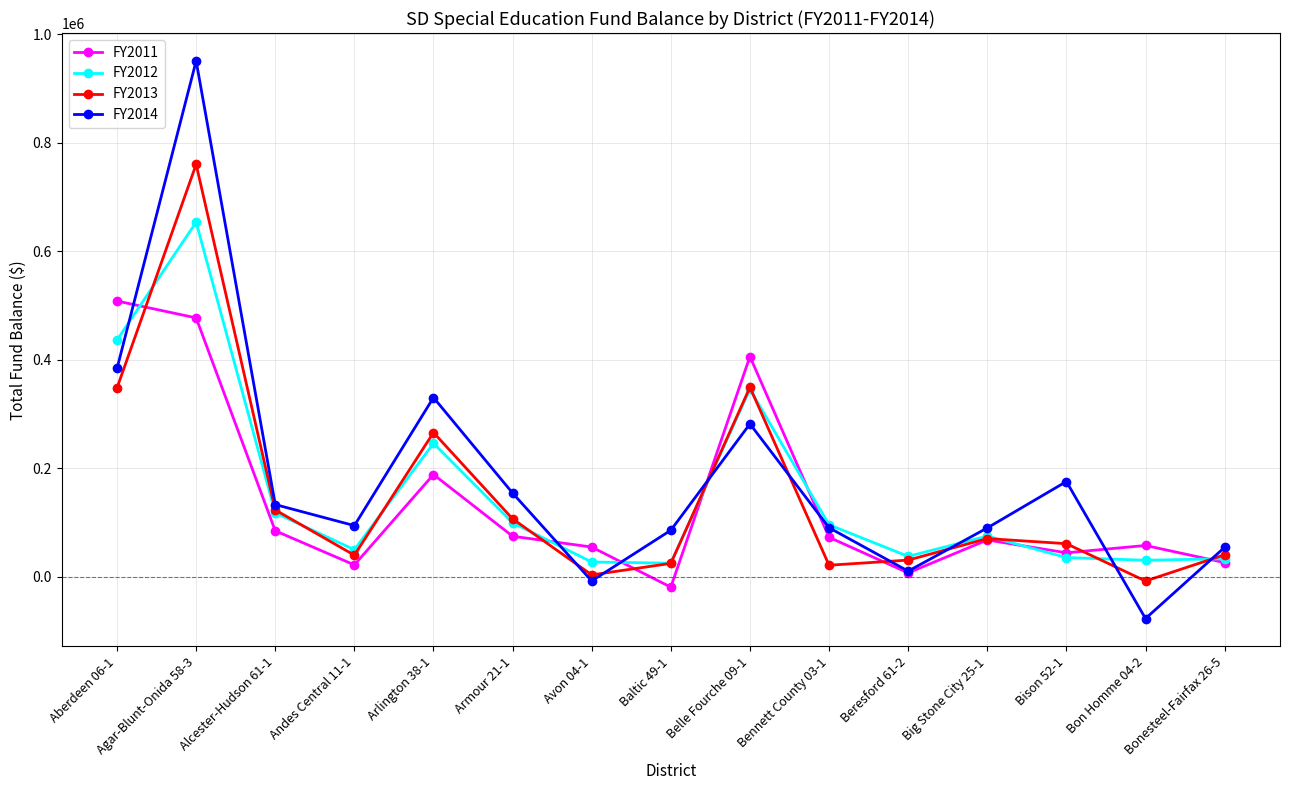

Between Aberdeen 06-1 and Beresford 61-2, which series saw the biggest shift?

FY2011